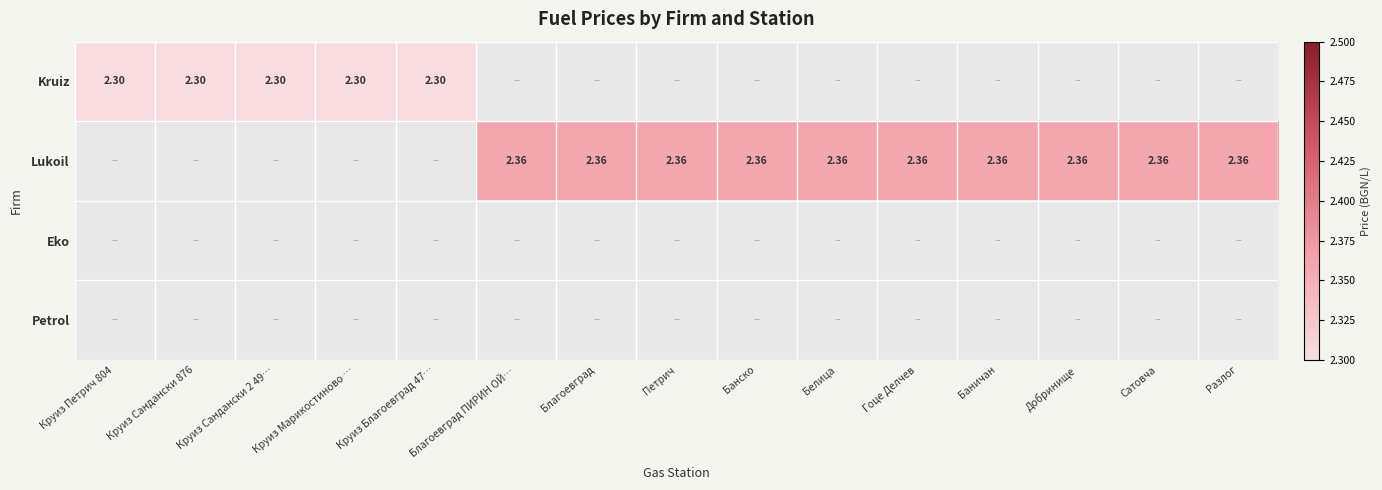

Is the value of Lukoil at Круиз Петрич 804 greater than the value of Eko at Разлог?

No